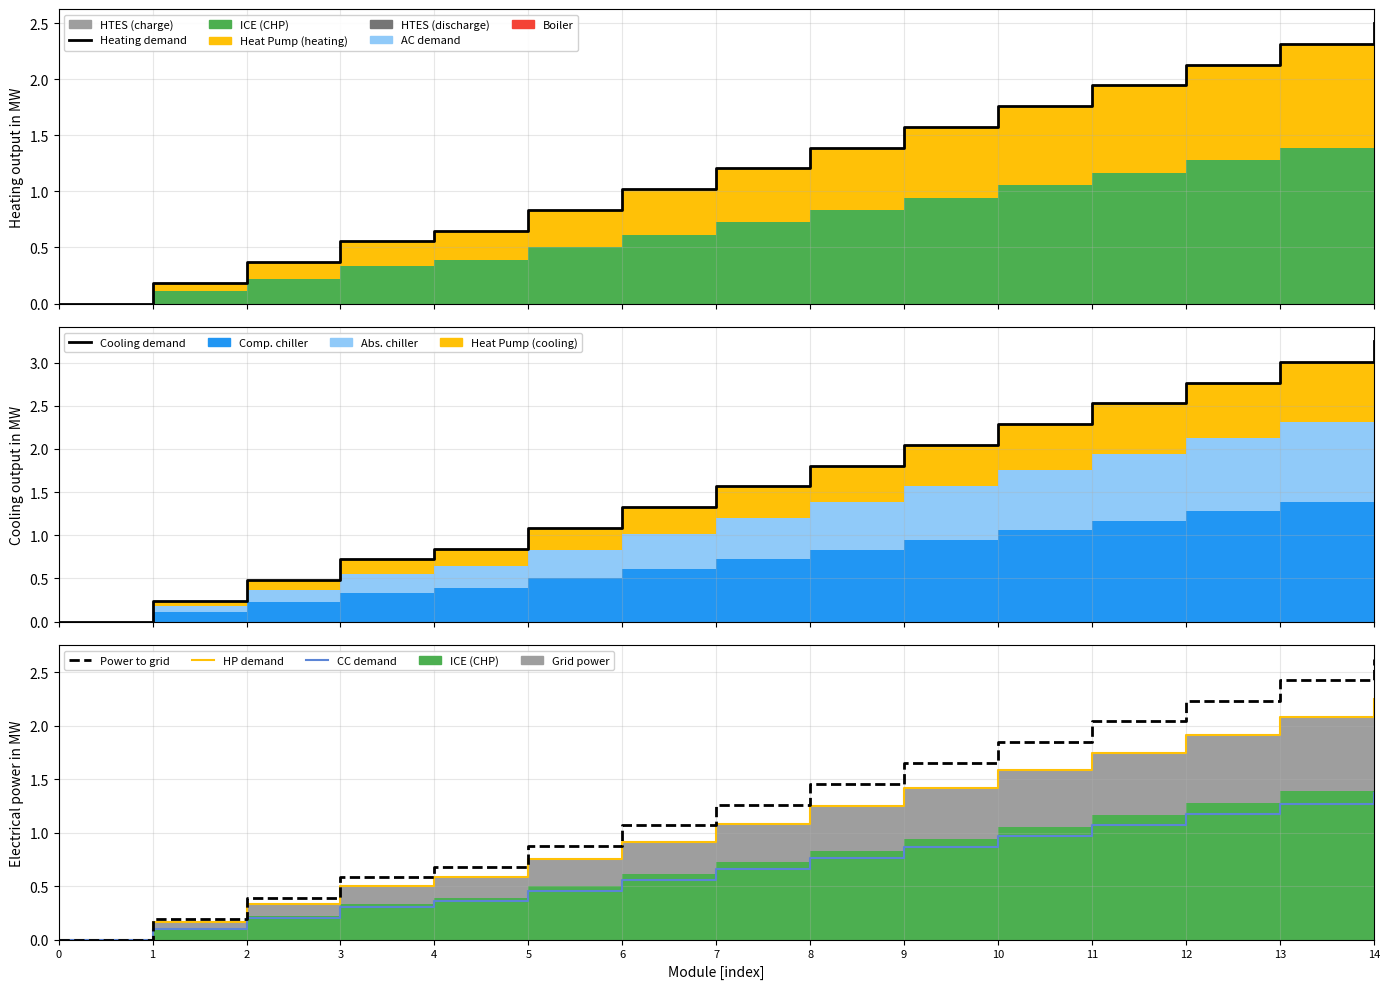

Reading right to left, what are all the values shown in this chart?

Heating demand: 14=2.5	13=2.3	12=2.1	11=1.9	10=1.8	9=1.6	8=1.4	7=1.2	6=1.0	5=0.8	4=0.6	3=0.6	2=0.4	1=0.2	0=0.0
Cooling demand: 14=3.2	13=3.0	12=2.8	11=2.5	10=2.3	9=2.0	8=1.8	7=1.6	6=1.3	5=1.1	4=0.8	3=0.7	2=0.5	1=0.2	0=0.0
HP demand: 14=2.2	13=2.1	12=1.9	11=1.8	10=1.6	9=1.4	8=1.2	7=1.1	6=0.9	5=0.8	4=0.6	3=0.5	2=0.3	1=0.2	0=0.0
CC demand: 14=1.4	13=1.3	12=1.2	11=1.1	10=1.0	9=0.9	8=0.8	7=0.7	6=0.6	5=0.5	4=0.4	3=0.3	2=0.2	1=0.1	0=0.0
Power to grid: 14=2.6	13=2.4	12=2.2	11=2.0	10=1.8	9=1.7	8=1.5	7=1.3	6=1.1	5=0.9	4=0.7	3=0.6	2=0.4	1=0.2	0=0.0